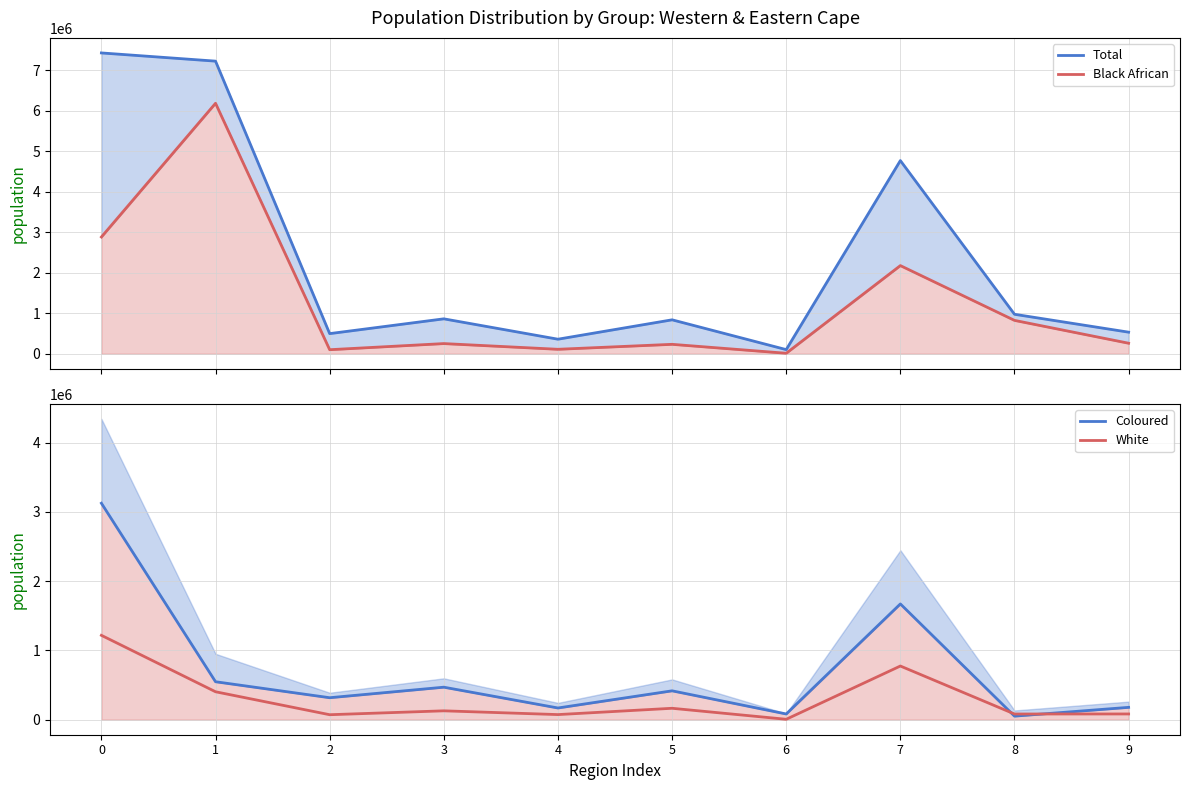

Where is the first local maximum for Coloured?

3